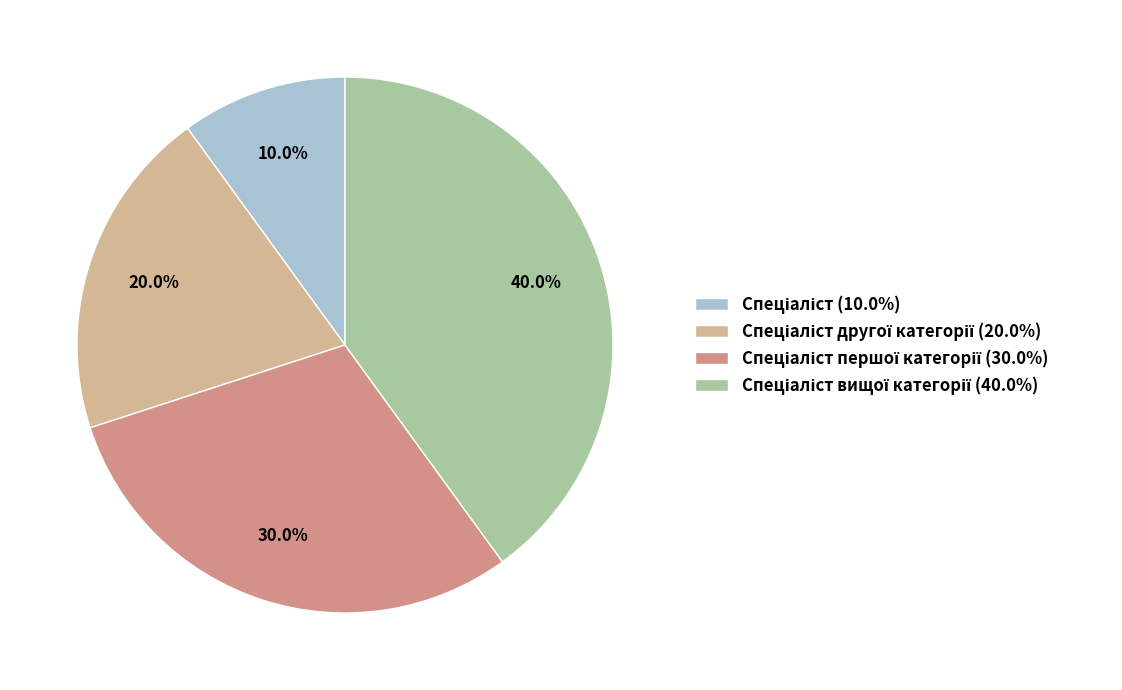

Is there any slice that represents more than half of the pie?

No